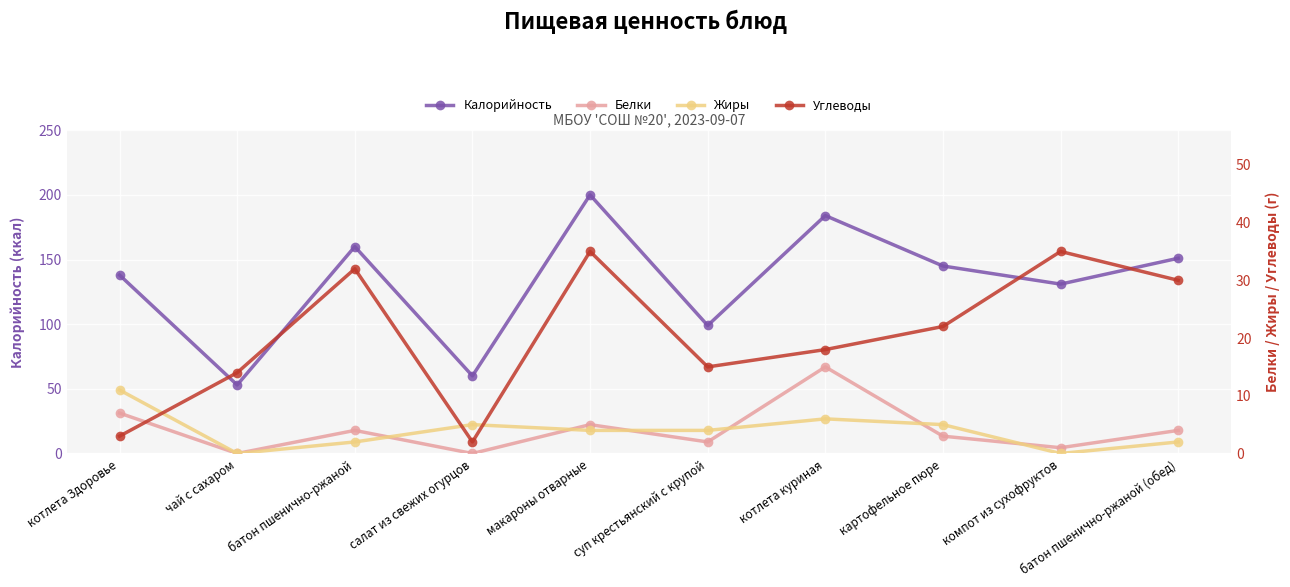

What is the difference between the highest and lowest values at котлета куриная?

178